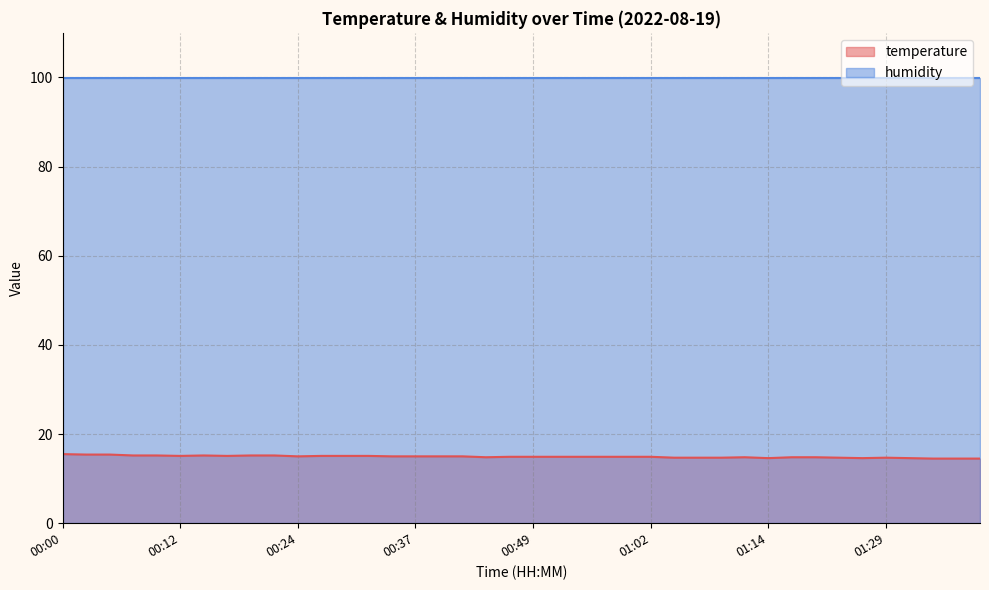

At which label is the value closest to 15?

00:24